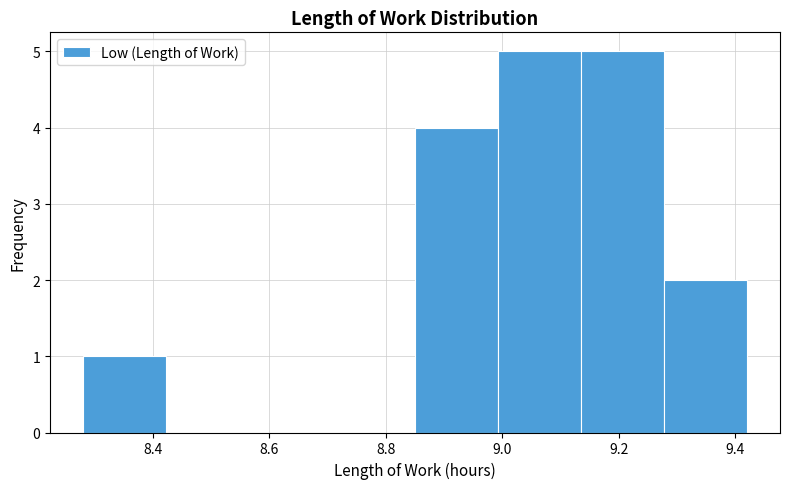

Reading left to right, list every bar in this chart as the range it spans on the x-axis followed by its height. Neither the bar edges nor the heights are printed on the chart, so give them approximately, as read against the axes.

8.28 to 8.42: 1
8.42 to 8.56: 0
8.56 to 8.70: 0
8.70 to 8.86: 0
8.86 to 9.00: 4
9.00 to 9.14: 5
9.14 to 9.28: 5
9.28 to 9.42: 2